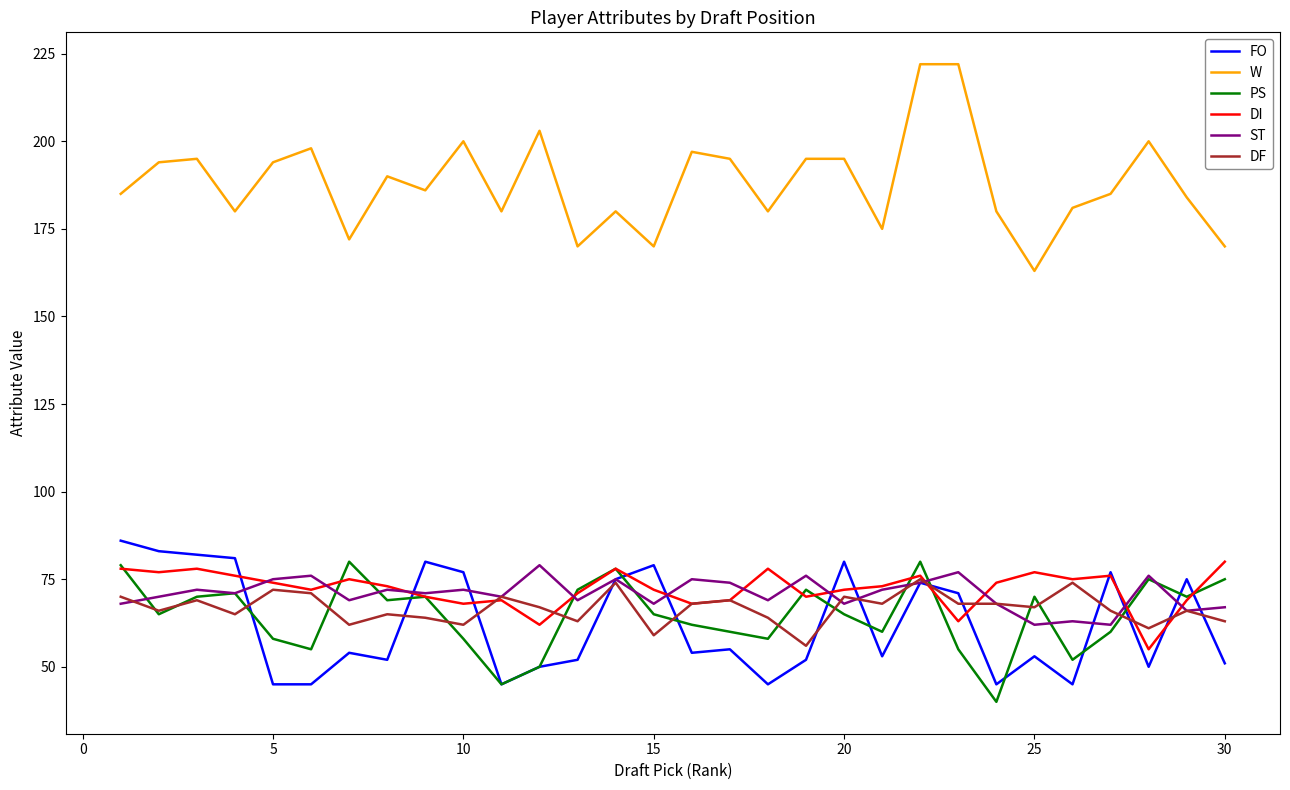

Which series has the widest spread of values?

W